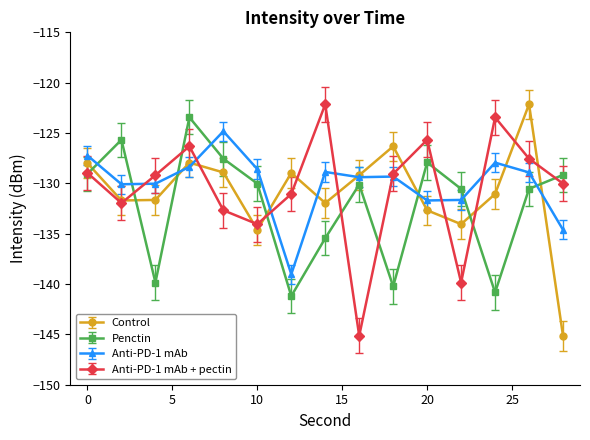

True or false: Control has more than 0 interior local peaks.

True